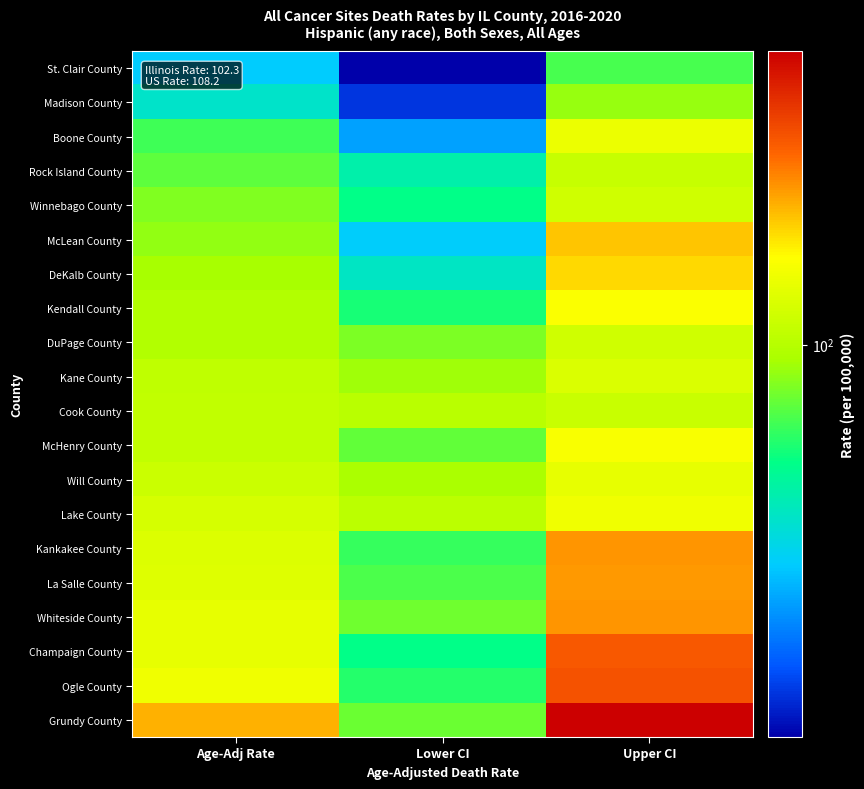

At how many categories does at least one series exceed 252?

1